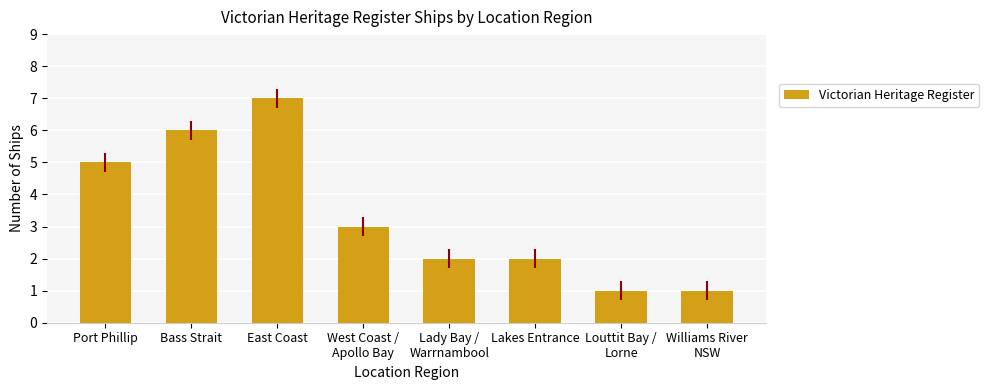

What is the difference between the second highest and minimum values?

5